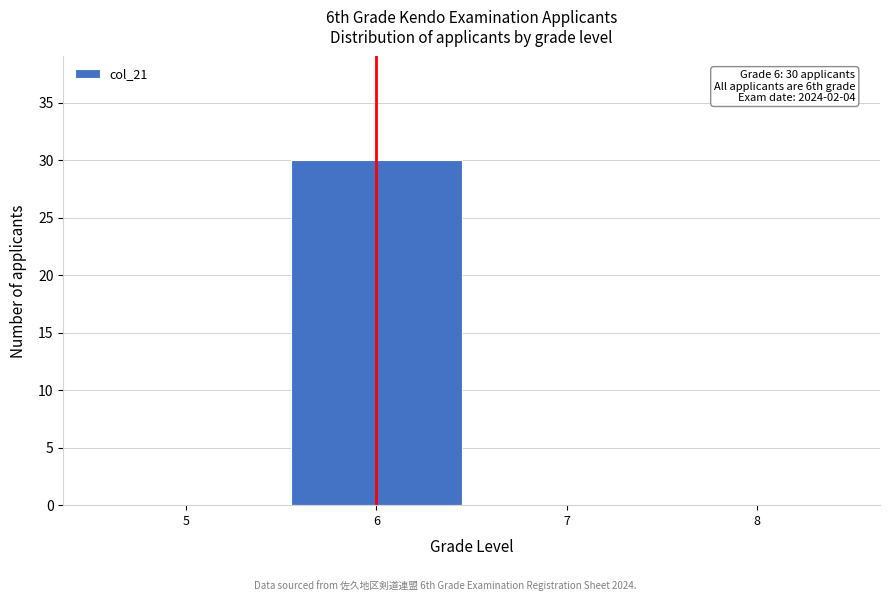

Over which range of the x-axis is the bar tallest?

5.5 to 6.5